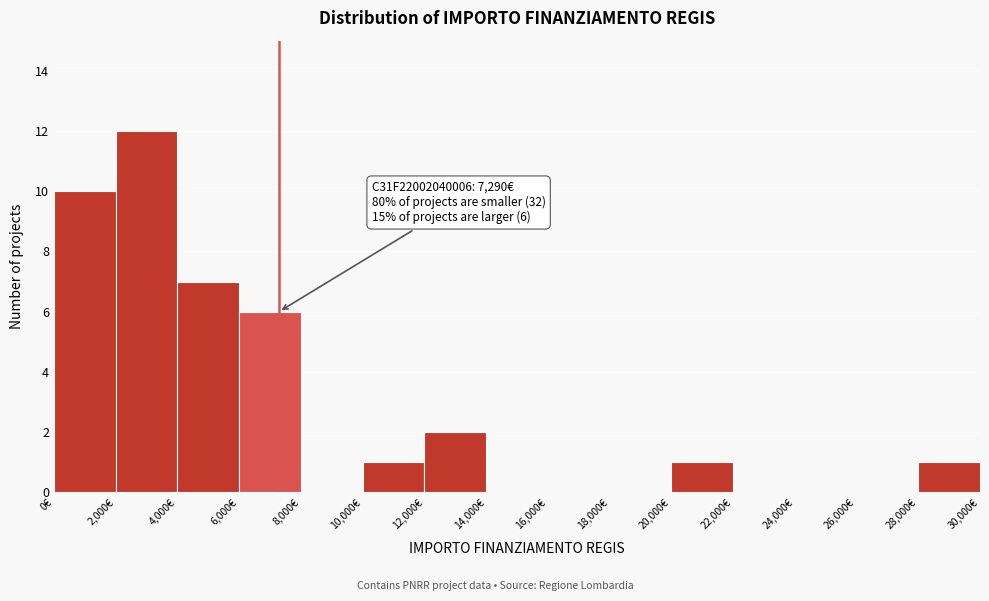

Over which range of the x-axis is the bar tallest?

2000 to 4000